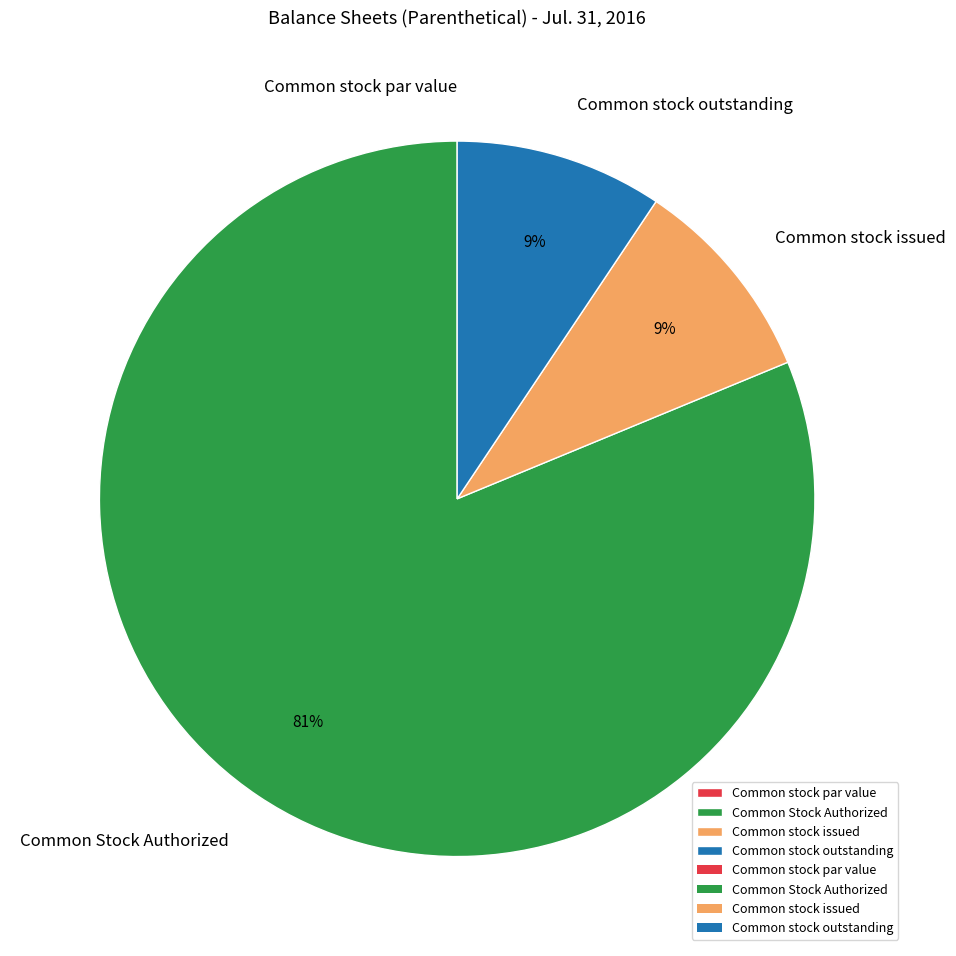

Which has a higher value, Common Stock Authorized or Common stock outstanding?

Common Stock Authorized